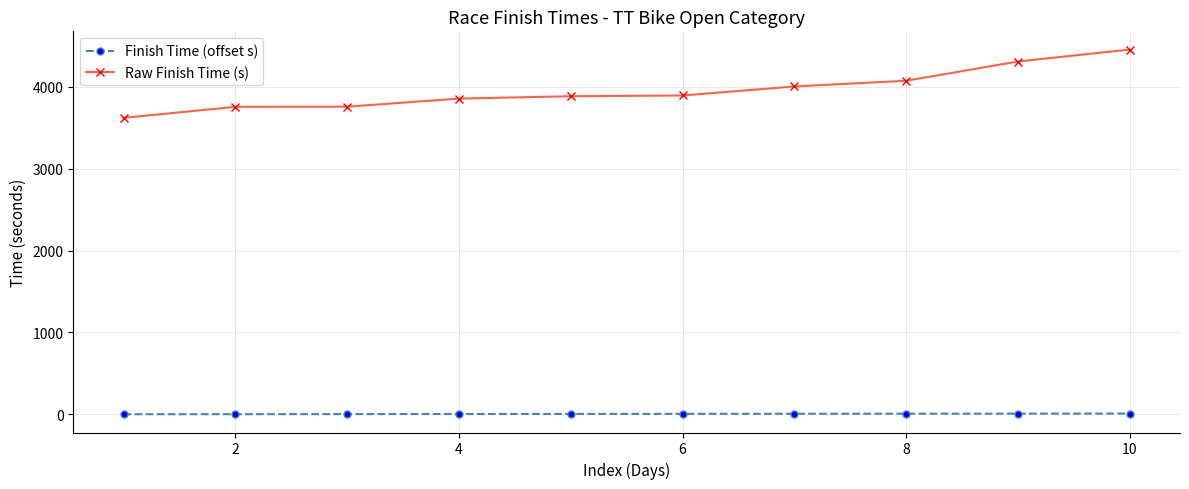

List the series in order of their peak value, highest first.

Raw Finish Time (s), Finish Time (offset s)